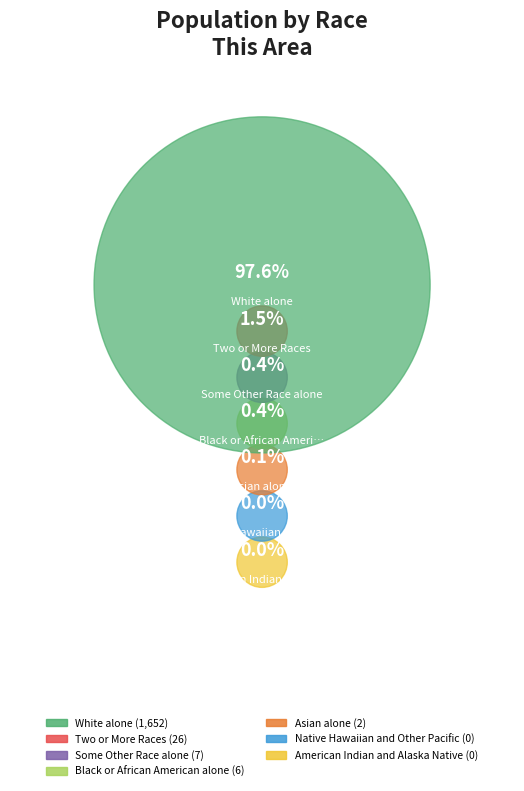

How much of the chart is everything except White alone?

2.4%